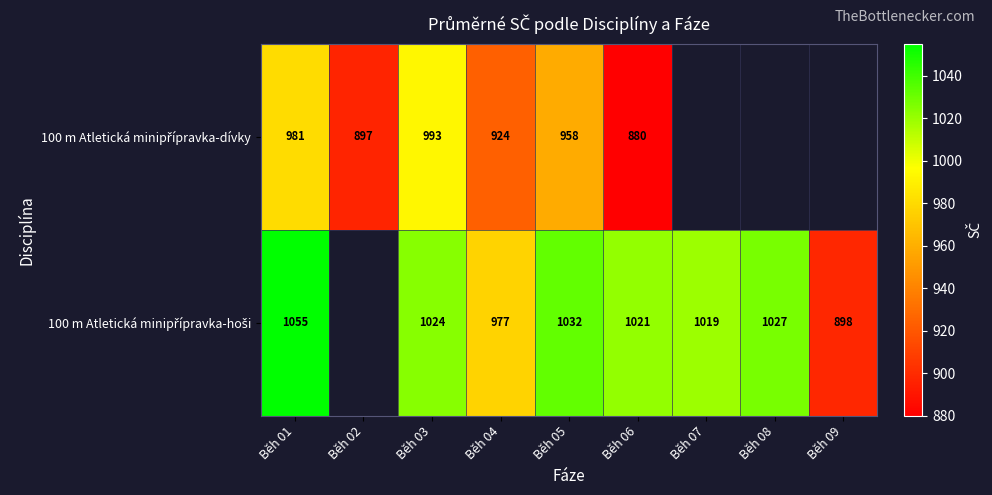

Count the number of data series in this chart.

2